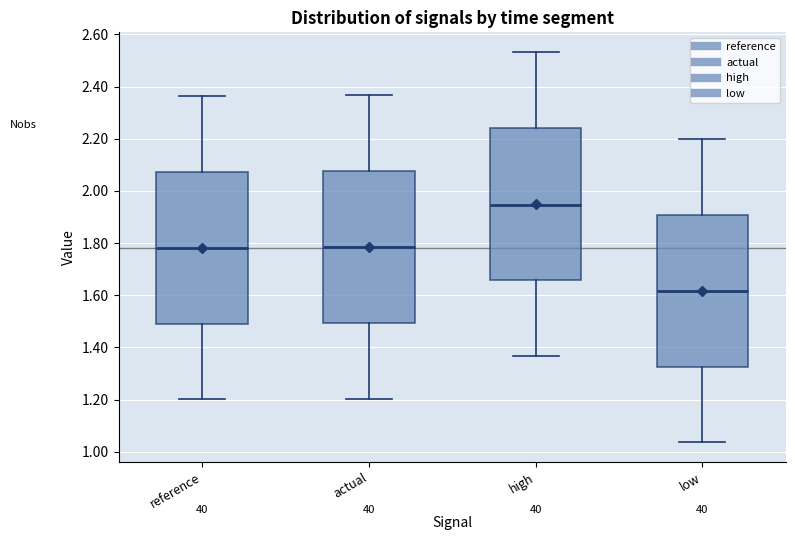

Where is the lower edge of the box for reference on the y-axis? The values are not printed on the chart, so give them approximately, as read against the axis.

1.50